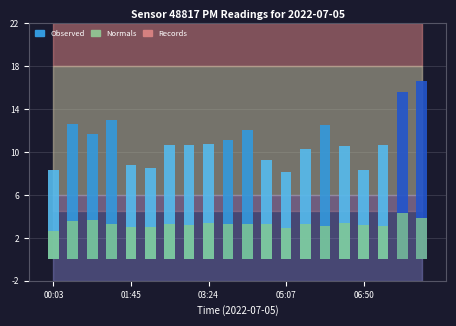

Which series changed the most between 11 and 12?

Observed (P1)